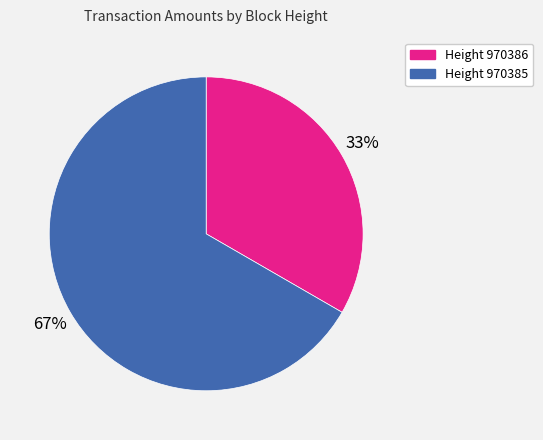

True or false: Height 970385 accounts for 80% of the total.

False